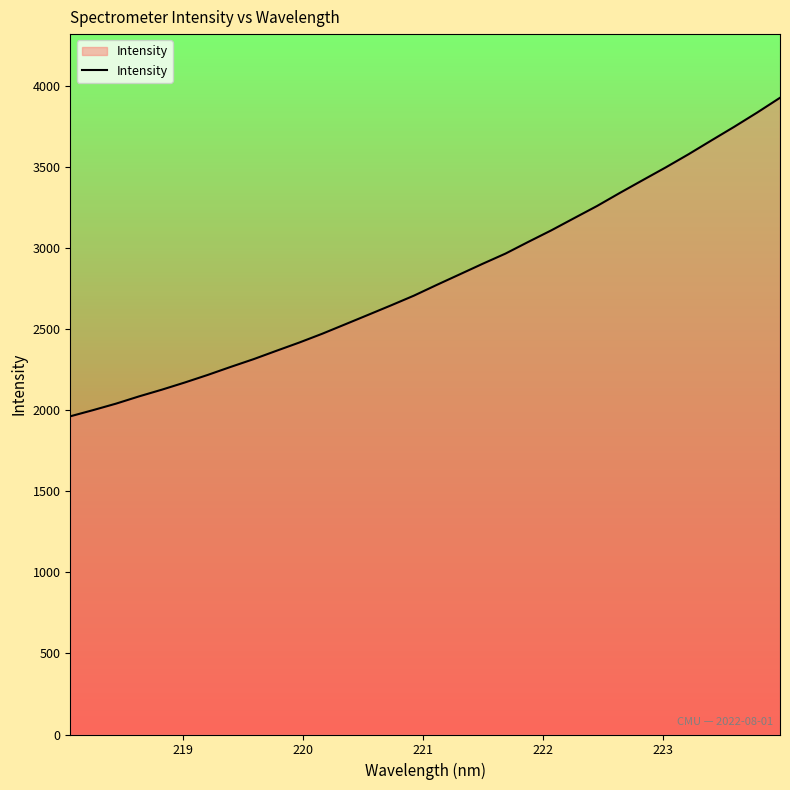

How many lines are shown in the chart?

1